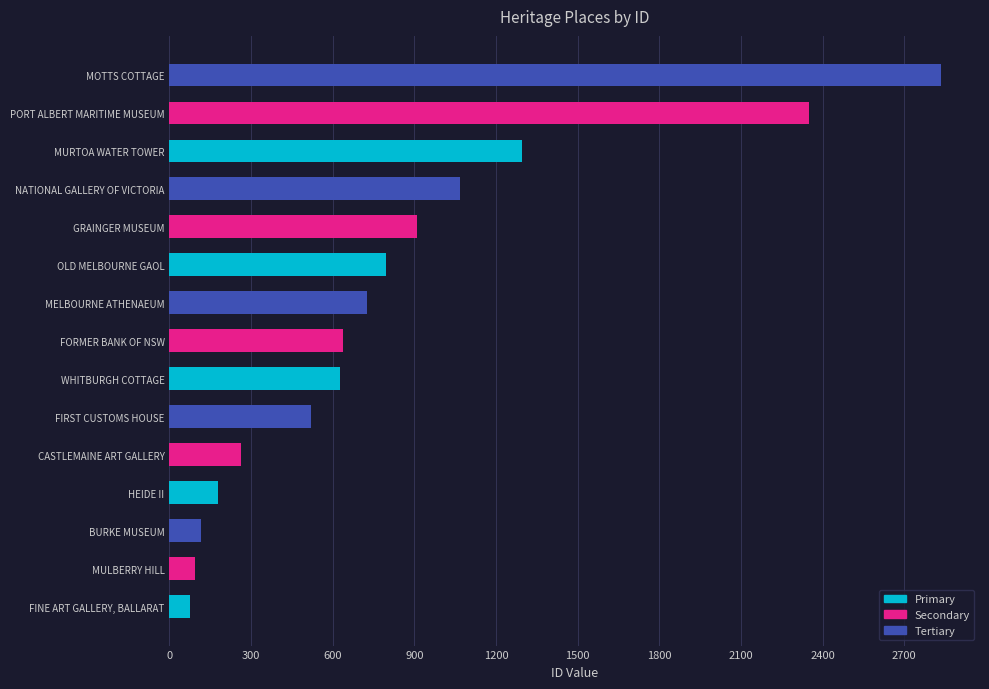

Where is the data nearest to the value 1456?

MURTOA WATER TOWER